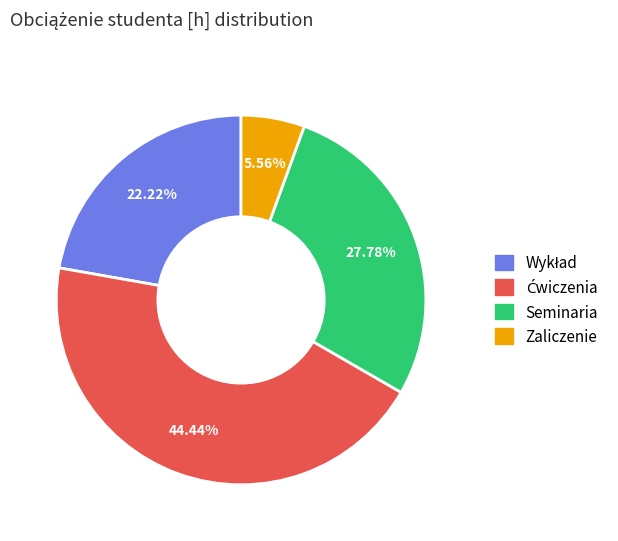

Do Seminaria and Zaliczenie together represent more than half of the pie?

No